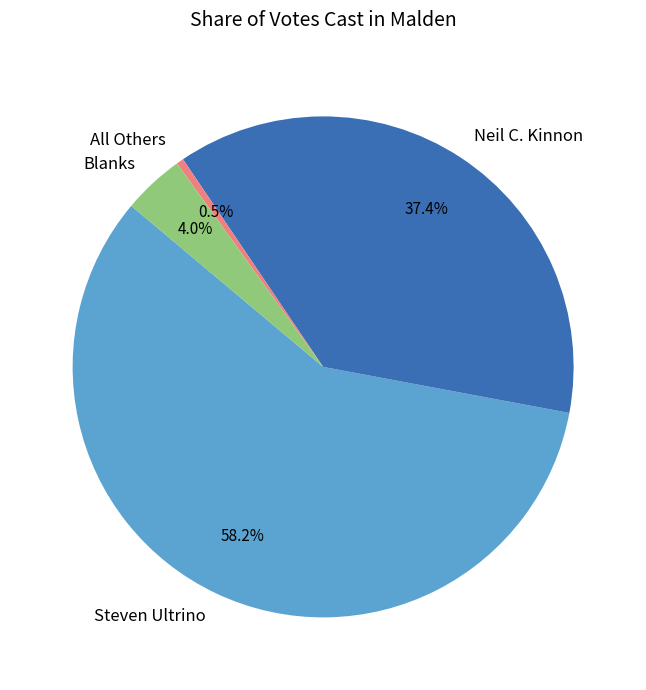

To the nearest percent, what percentage of the pie is Steven Ultrino?

58%